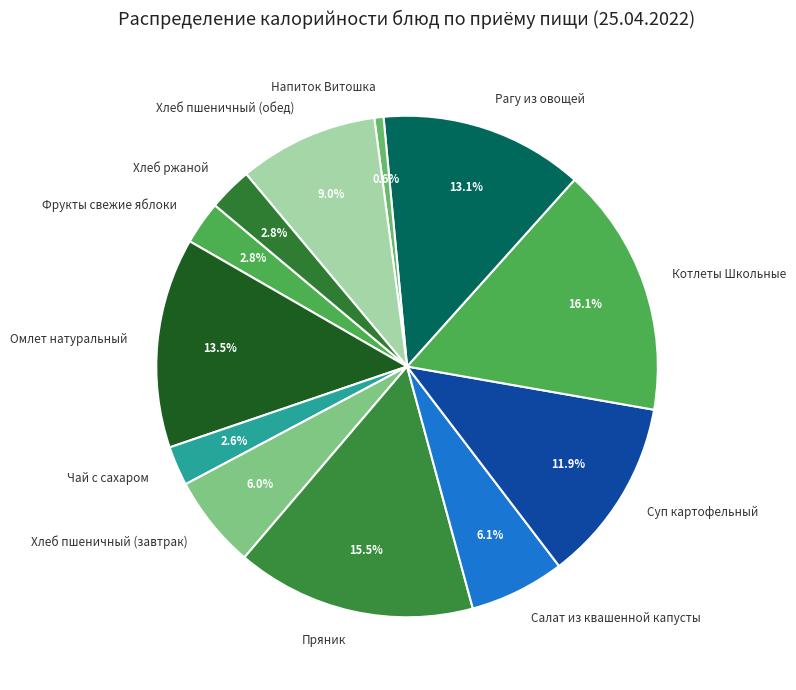

Do Суп картофельный and Чай с сахаром together represent more than half of the pie?

No